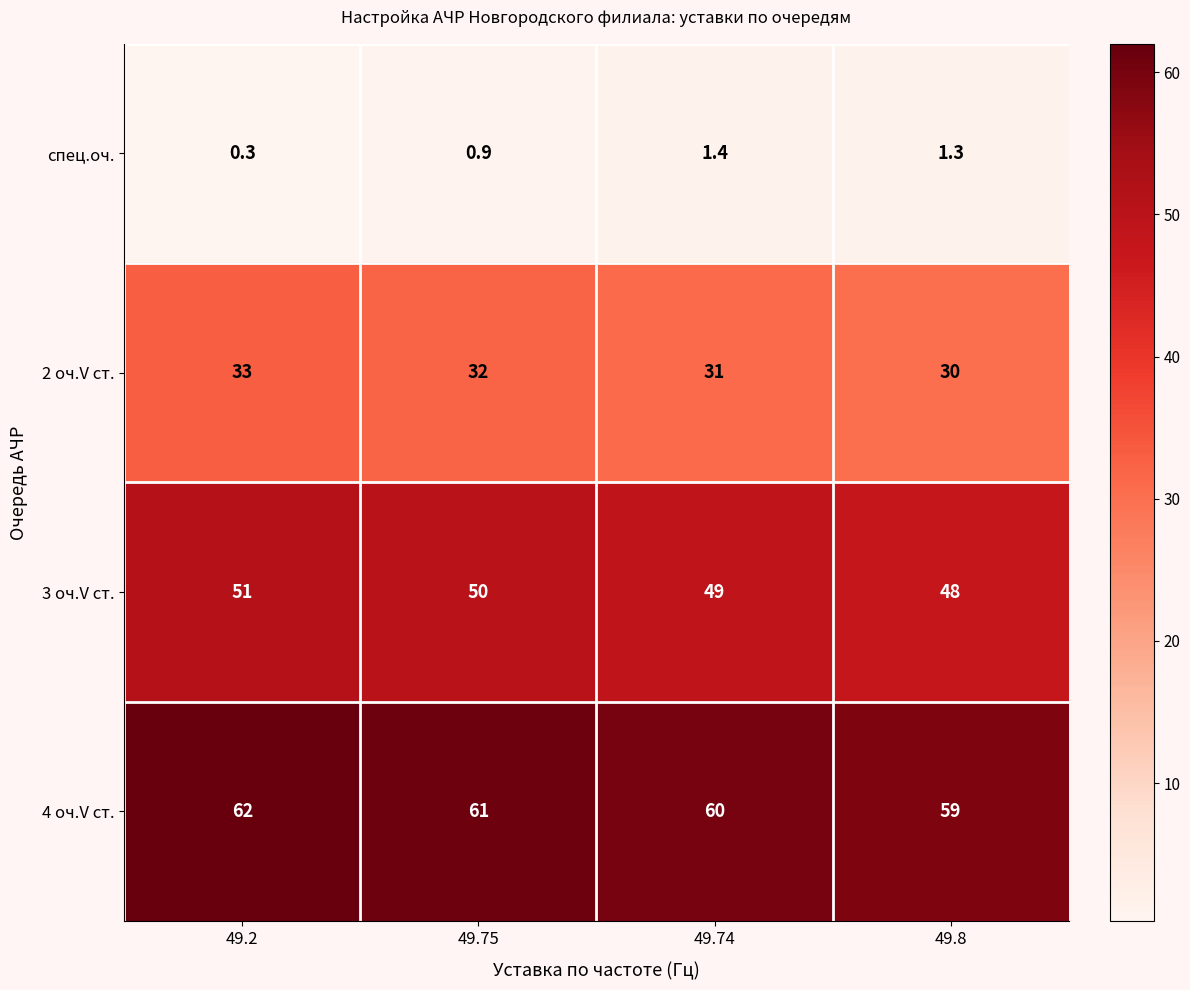

Rank the series by their average value, from lowest to highest.

спец.оч., 2 оч.V ст., 3 оч.V ст., 4 оч.V ст.